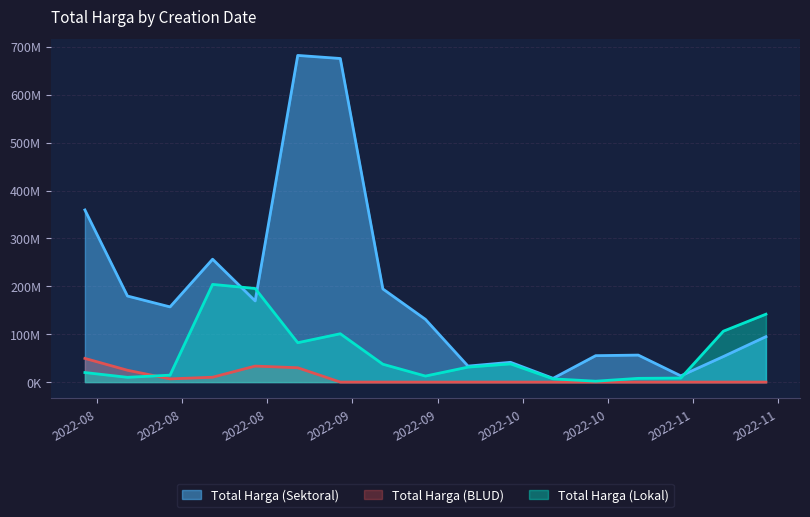

Is it true that Total Harga (Lokal) equals 19950000 at 2022-07-28?

True